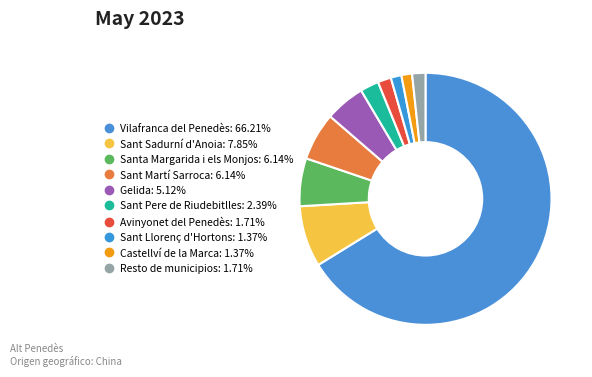

To the nearest percent, what is the combined percentage of Sant Sadurní d'Anoia and Vilafranca del Penedès?

74%